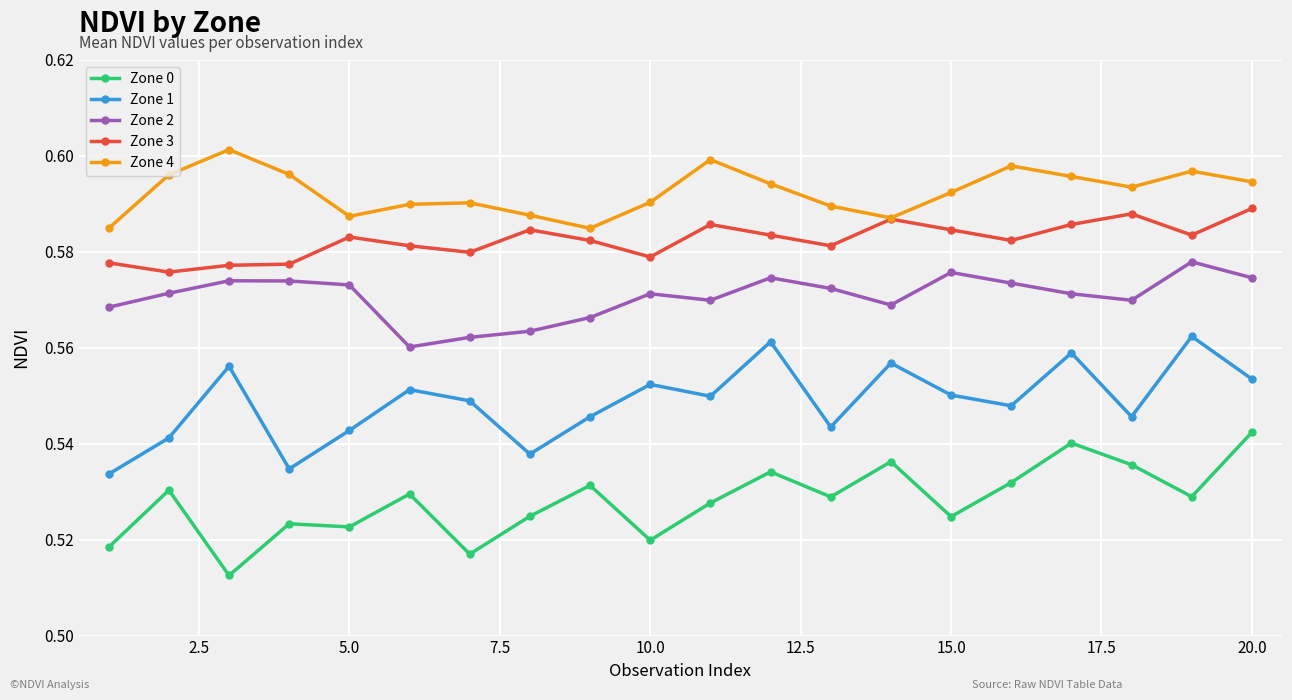

True or false: Zone 0 and Zone 4 cross at least once.

False